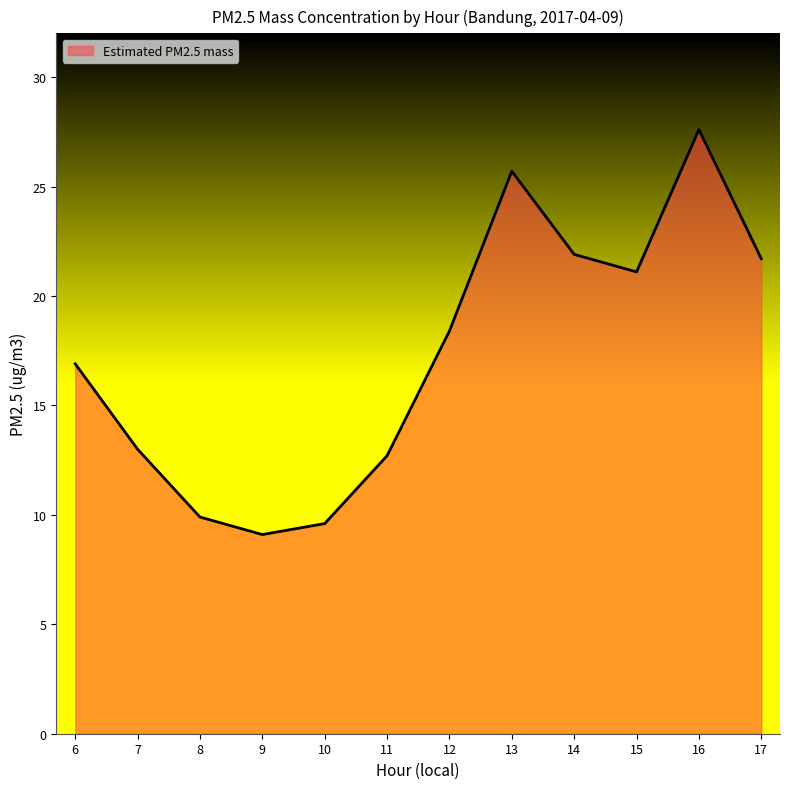

Where does the data first go above 18?

12